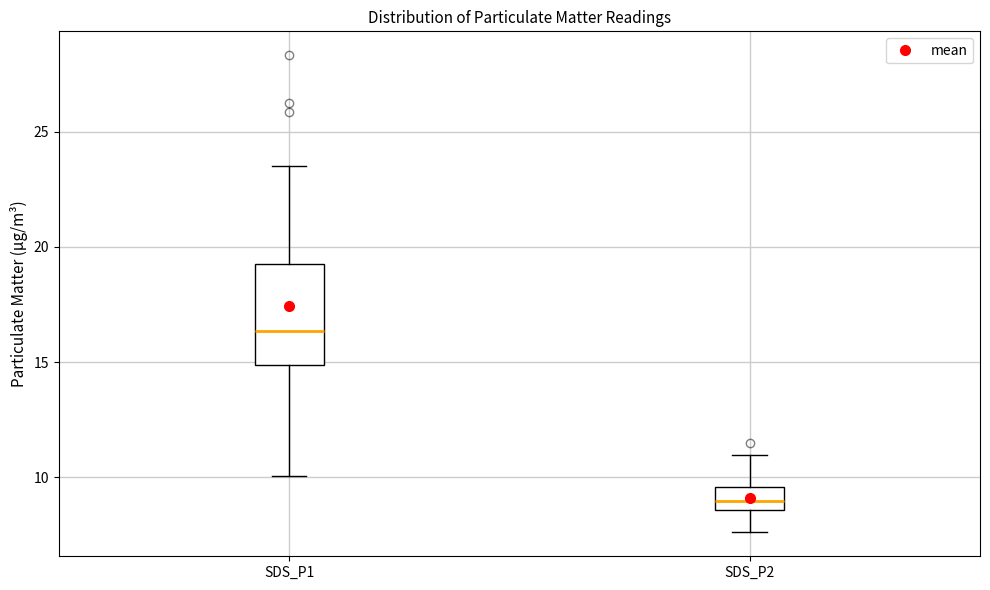

Reading left to right, read every box against the y-axis: the position of its median line, the range the box covers, and the ends of its whiskers. The values are not printed on the chart, so give them approximately, as read against the axis.

SDS_P1: median 16.5, box 15.0 to 19.5, whiskers 10.0 to 23.5
SDS_P2: median 9.0, box 8.5 to 9.5, whiskers 7.5 to 11.0